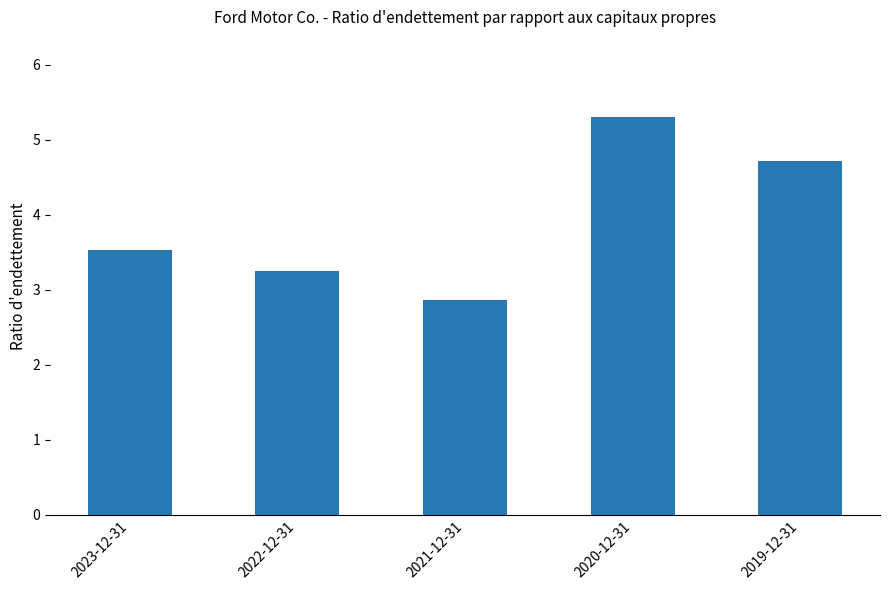

What is the sum of all values?

19.7